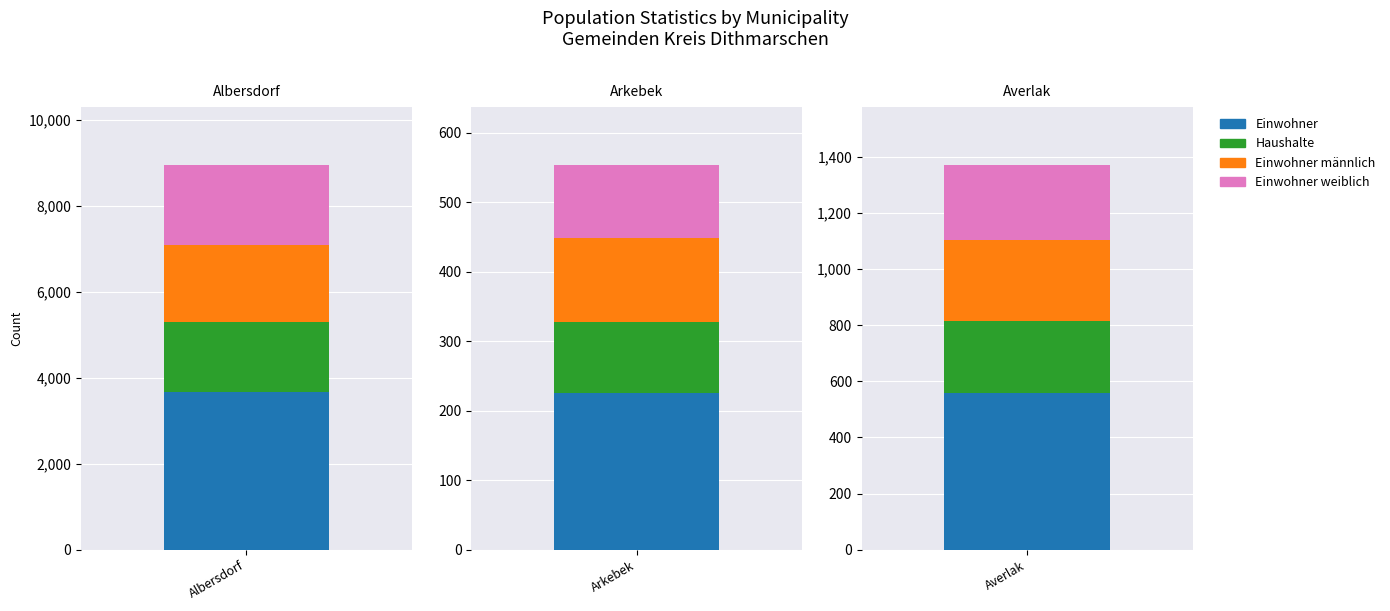

Is the value of Einwohner at Albersdorf greater than the value of Einwohner männlich at Albersdorf?

Yes